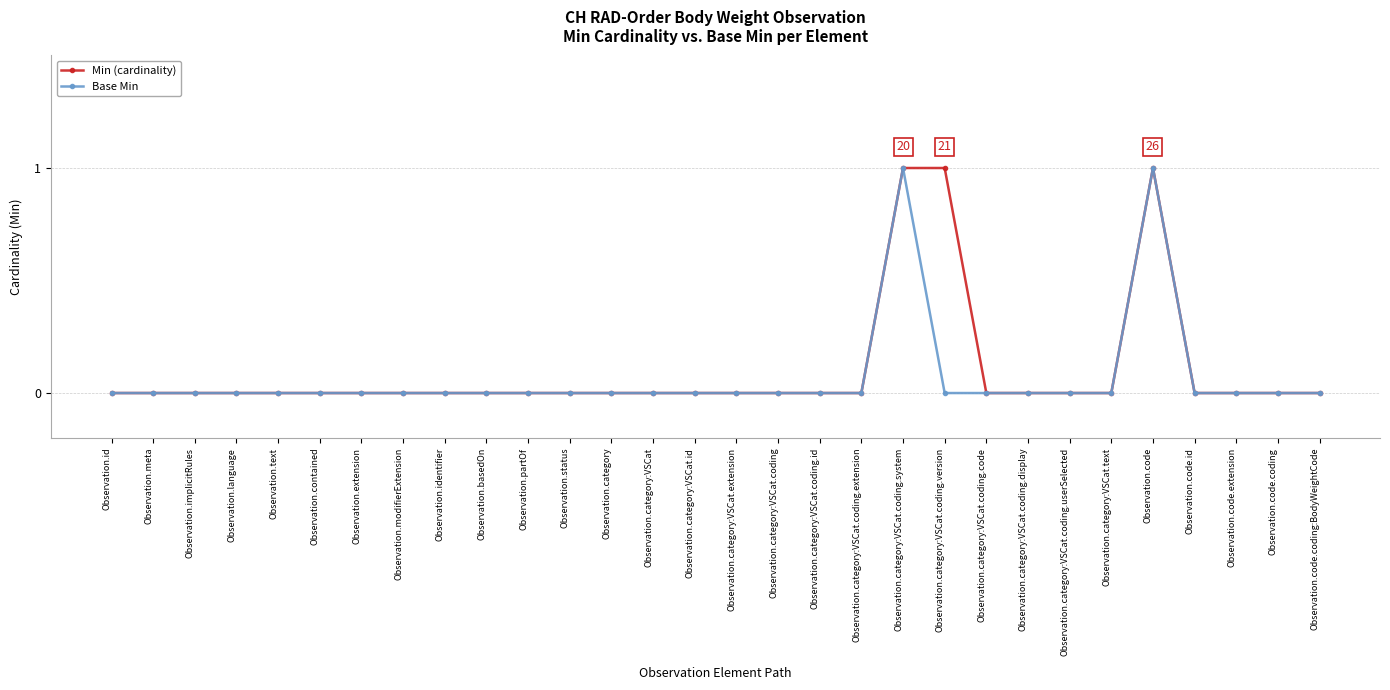

What is the label of the 4th point from the left?

Observation.language